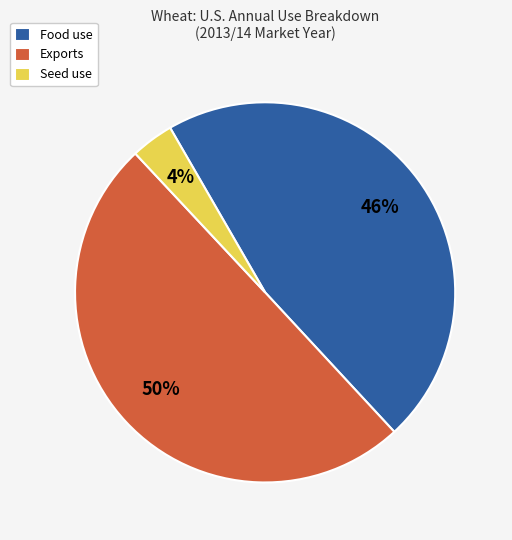

How many slices are in this pie chart?

3